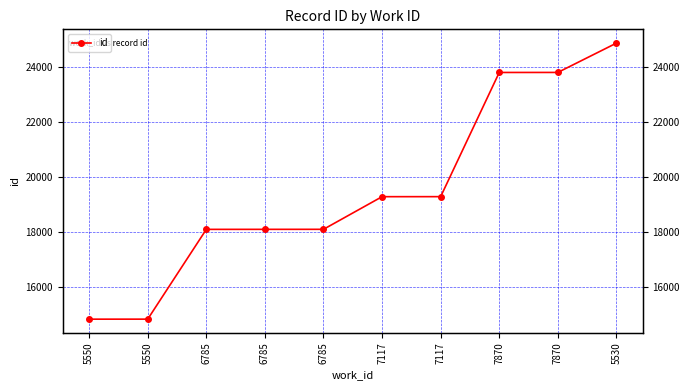

Is it true that the value at 5530 is 43468?

False